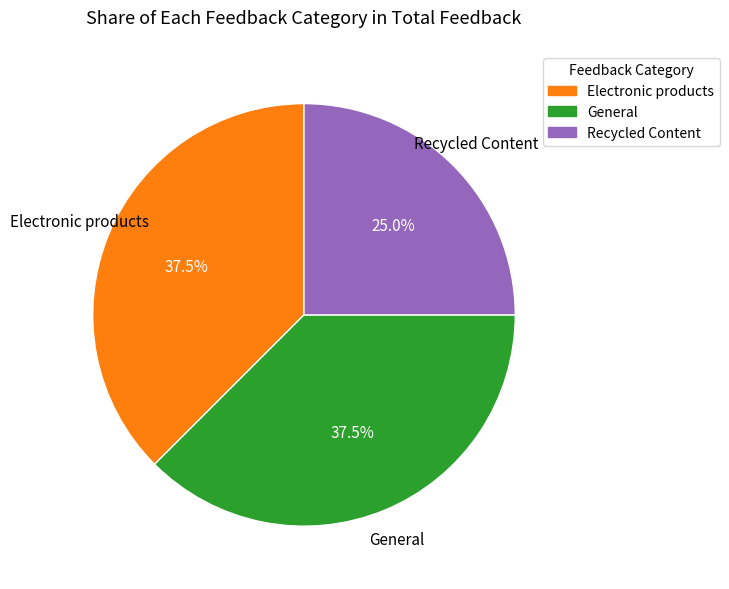

Approximately how many times larger is the value at Electronic products compared to General?

1.0